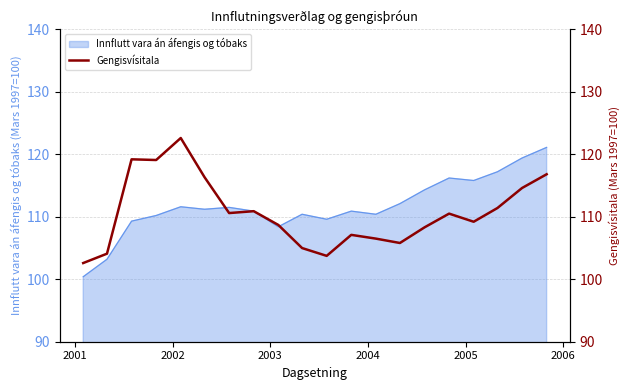

What is the lowest value of the Innflutt vara án áfengis og tóbaks series?

100.4